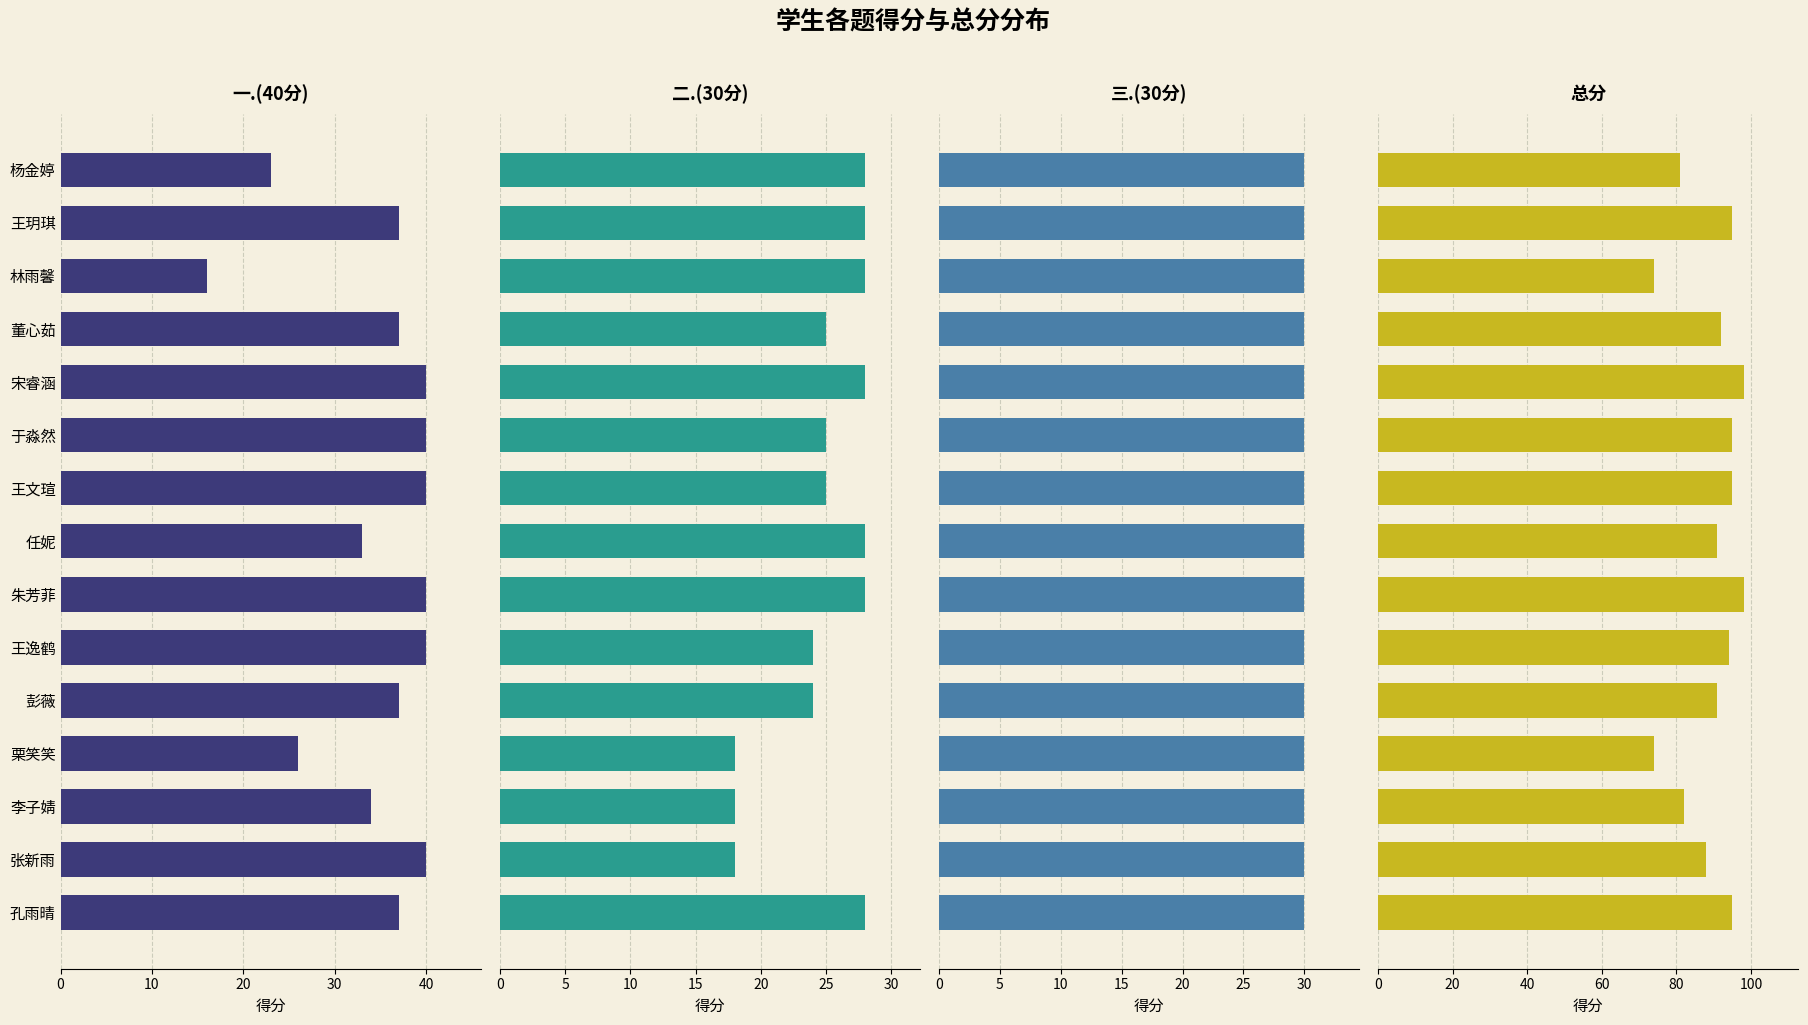

Count the 二.(30分) values in the range 24 to 28.

12